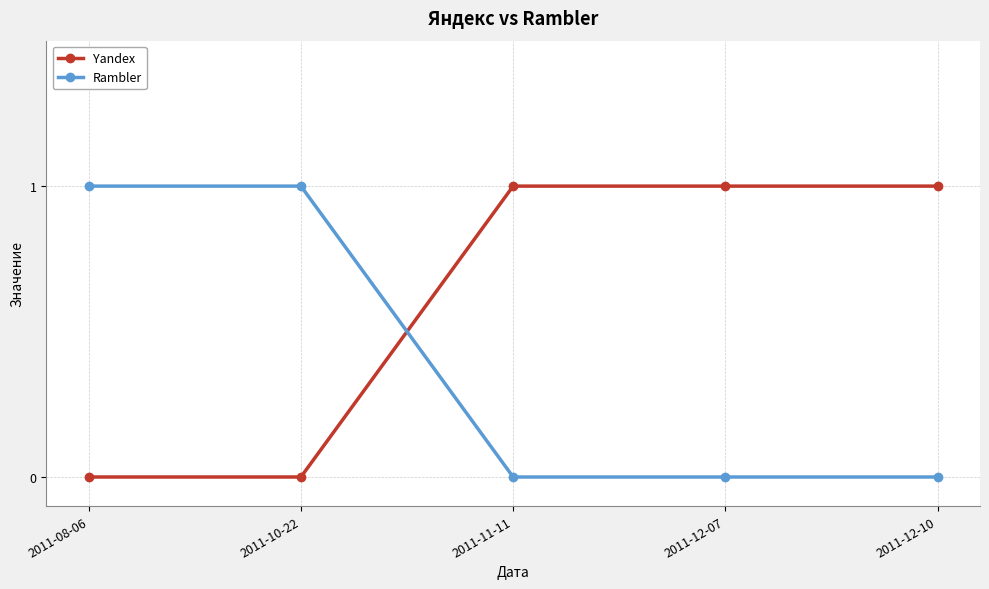

What are all the series names shown in the legend?

Yandex, Rambler